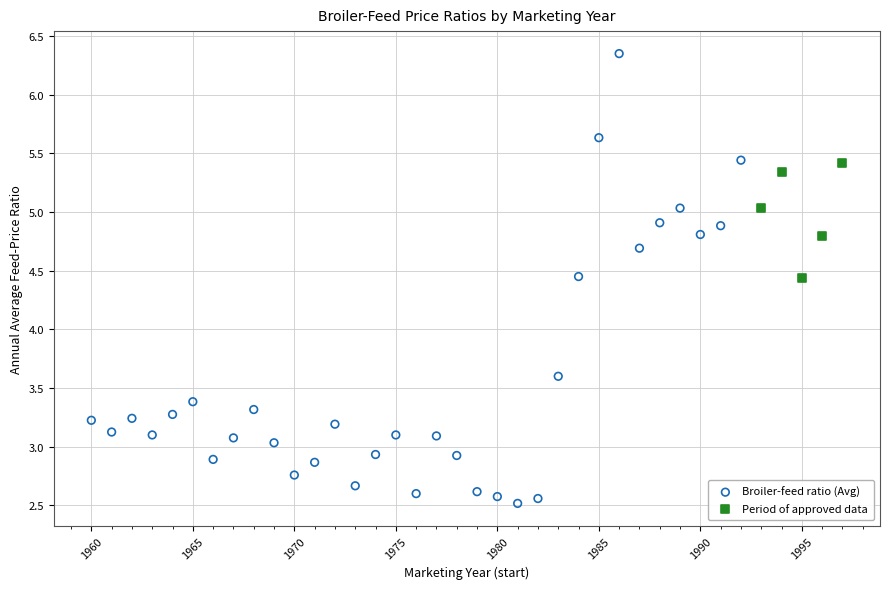

Which series has the largest Y range (max minus min)?

Broiler-feed ratio (Avg)